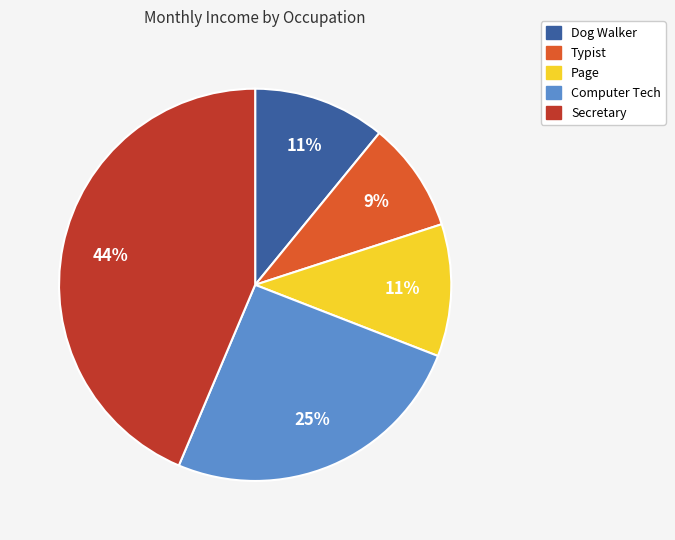

Is the sum of Typist and Page greater than half?

No